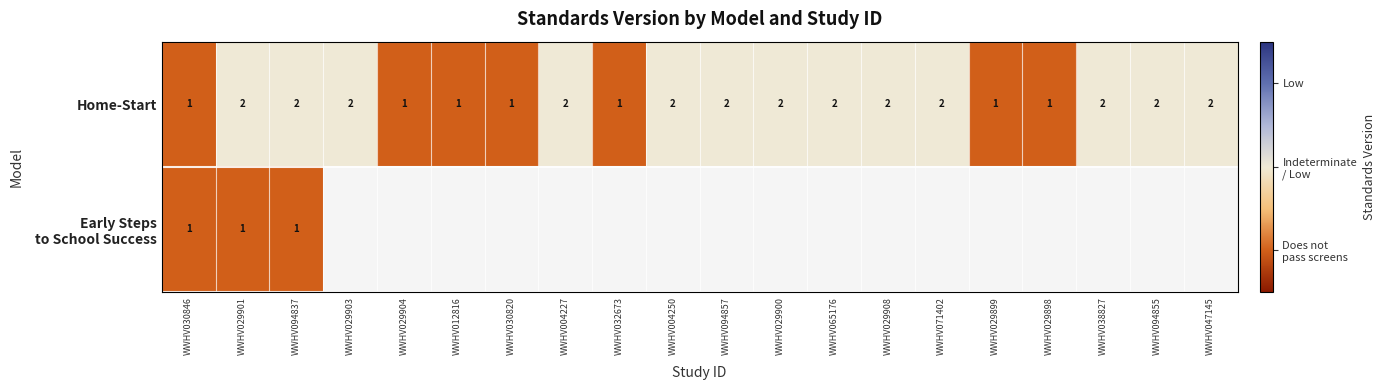

True or false: Home-Start has a value of 1.3 at WWHV071402.

False